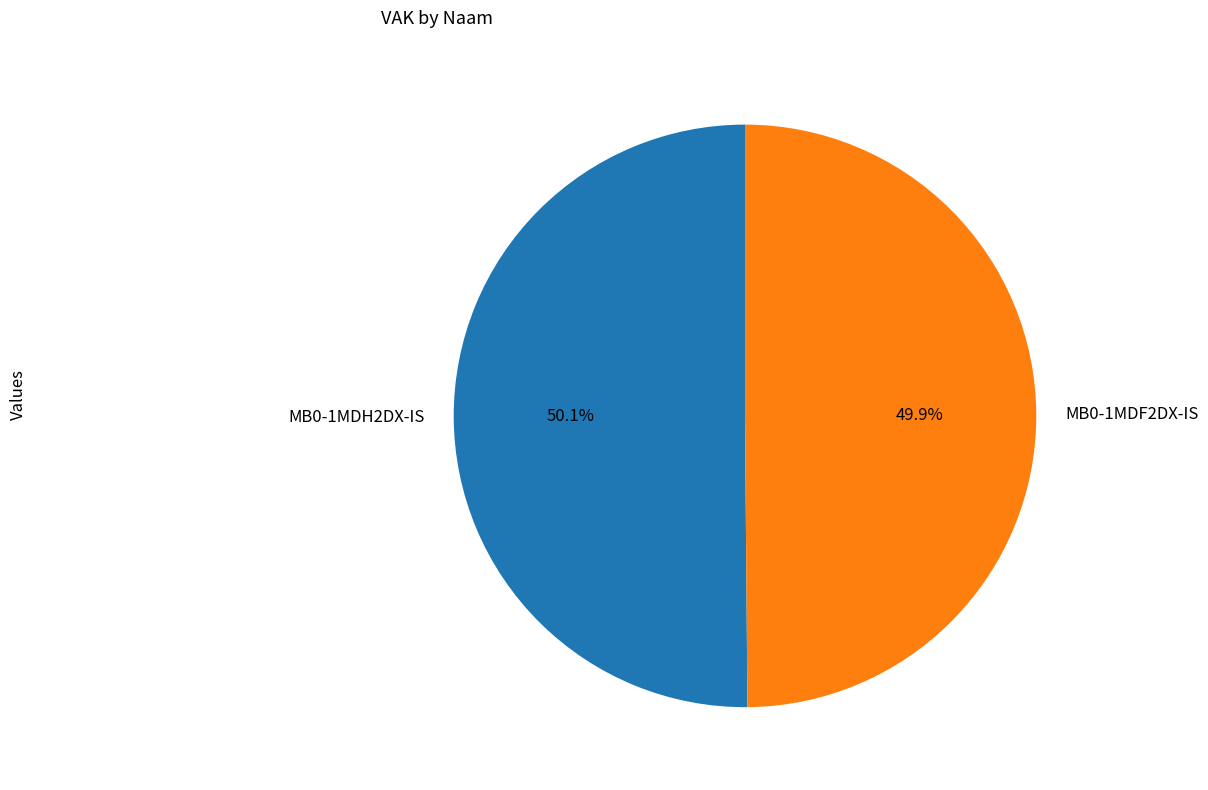

How many slices are in this pie chart?

2